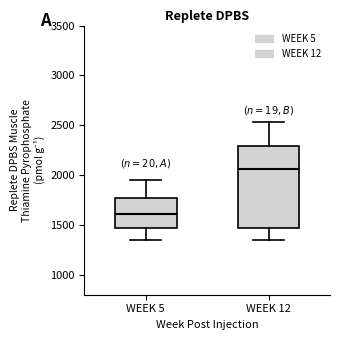

Where does the lower whisker of the box for WEEK 5 end on the y-axis? The values are not printed on the chart, so give them approximately, as read against the axis.

1350